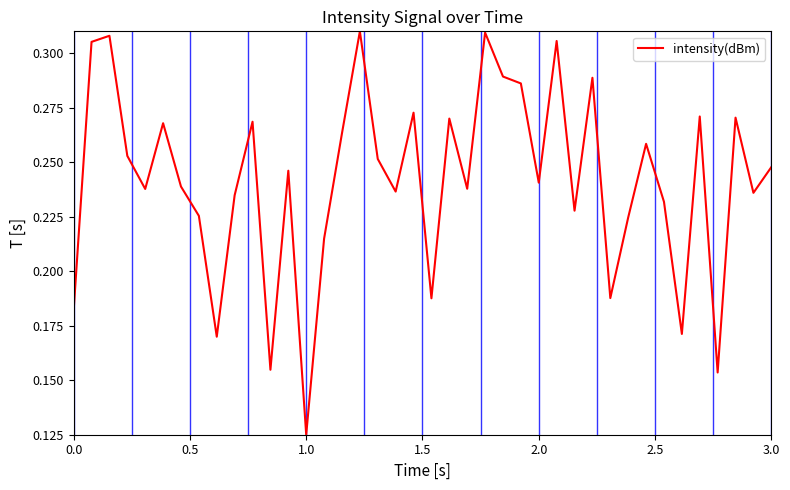

True or false: the data has more than 0 interior local peaks.

True